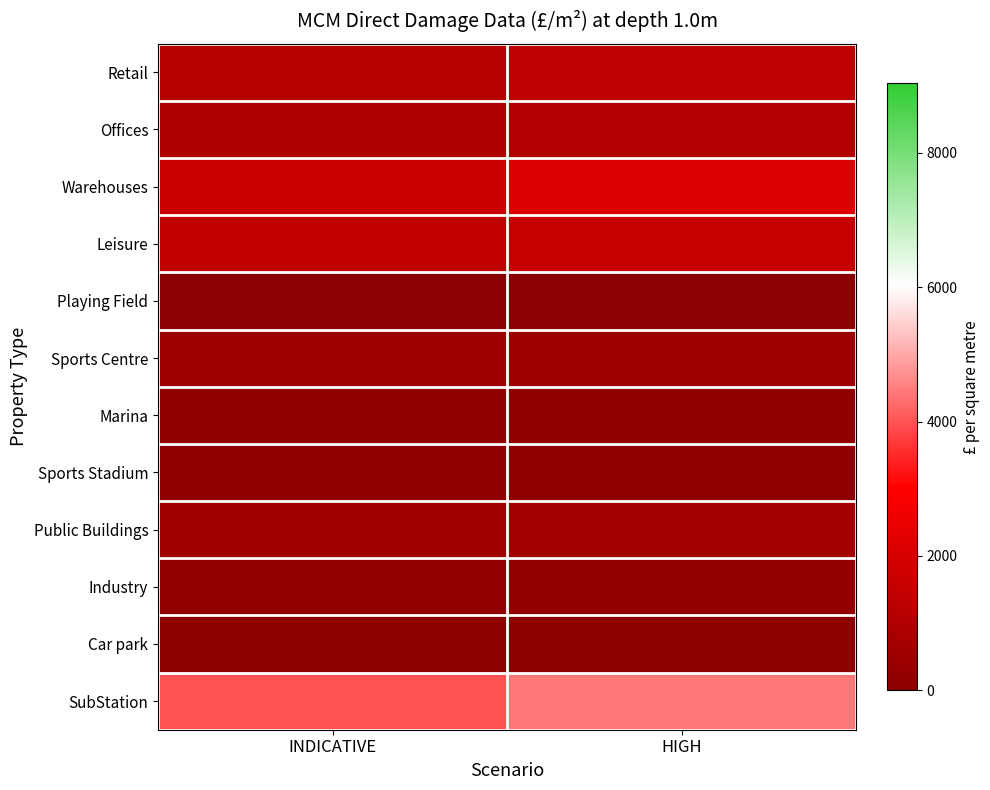

Rank the series at INDICATIVE from lowest to highest value.

Playing Field, Car park, Sports Stadium, Marina, Industry, Sports Centre, Public Buildings, Offices, Retail, Leisure, Warehouses, SubStation